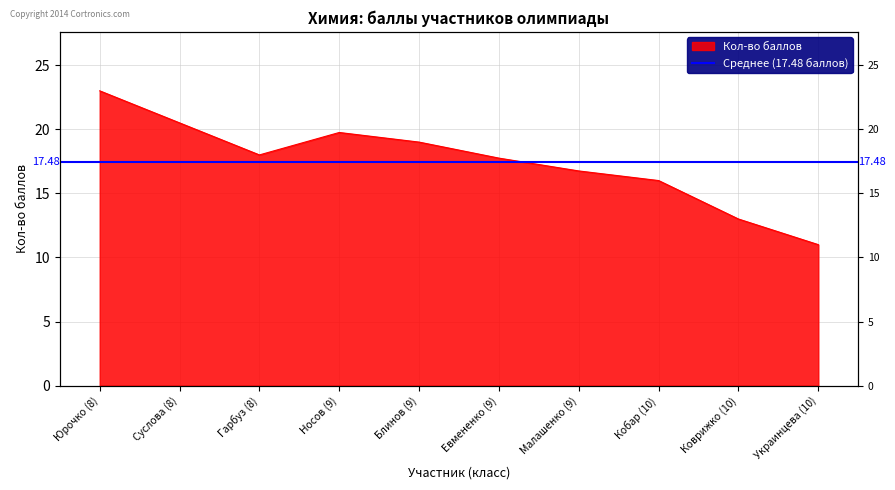

True or false: the data has more than 0 interior local peaks.

True